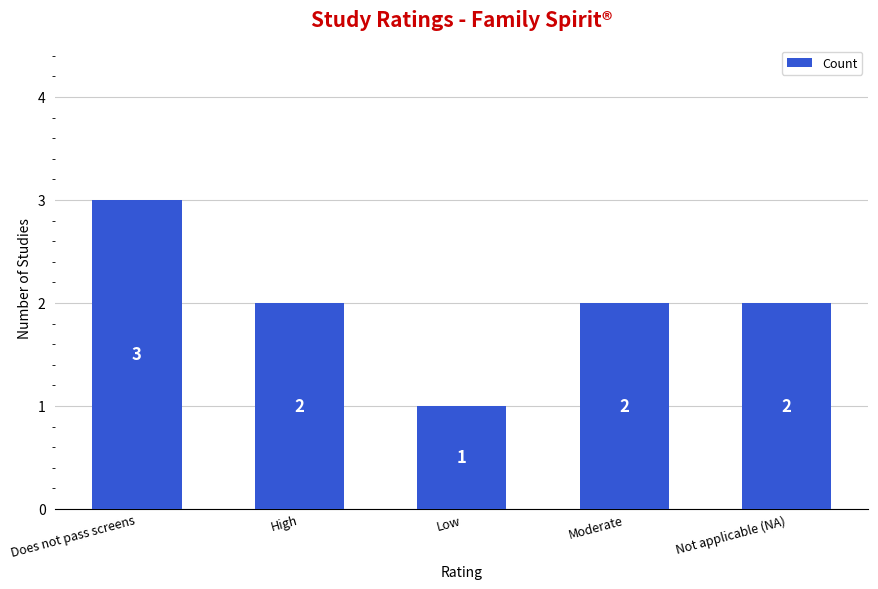

What is the difference between the values at Not applicable (NA) and Low?

1